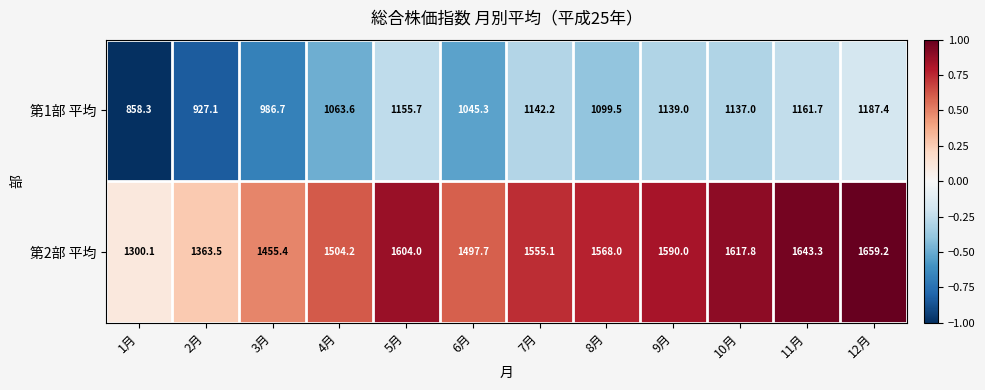

What is the sum of the 第1部 平均 values at 9月 and 10月?

2276.0